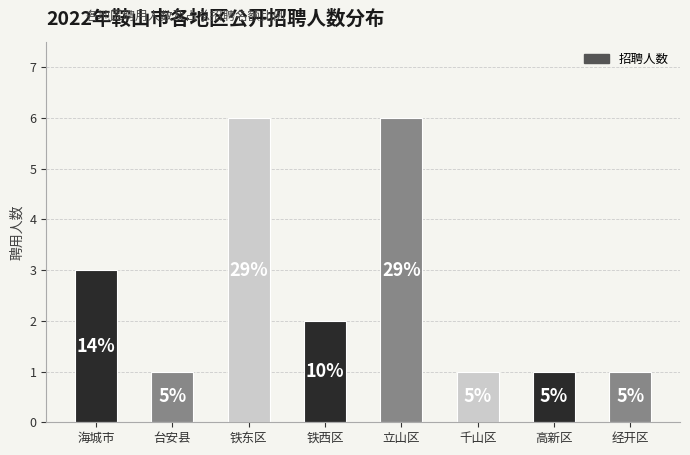

Is it true that the value at 海城市 is 4?

False